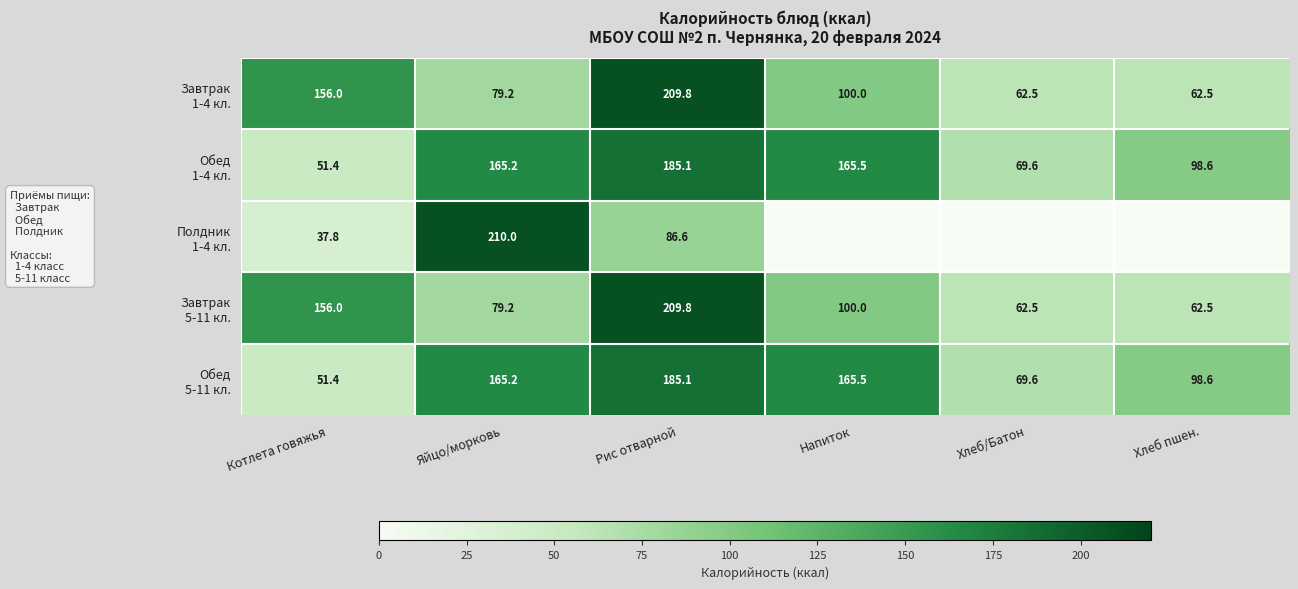

What is the spread (max minus min) of values at Яйцо/морковь?

130.8